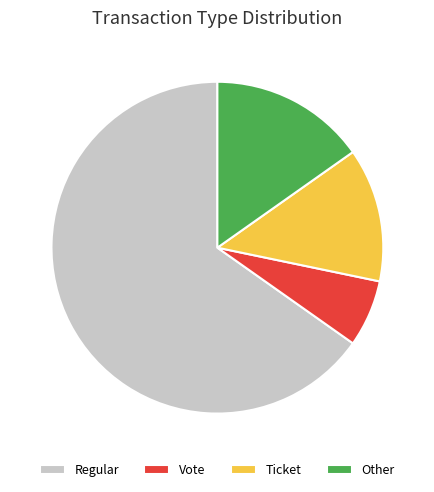

Rank the categories by value from lowest to highest.

Vote, Ticket, Other, Regular